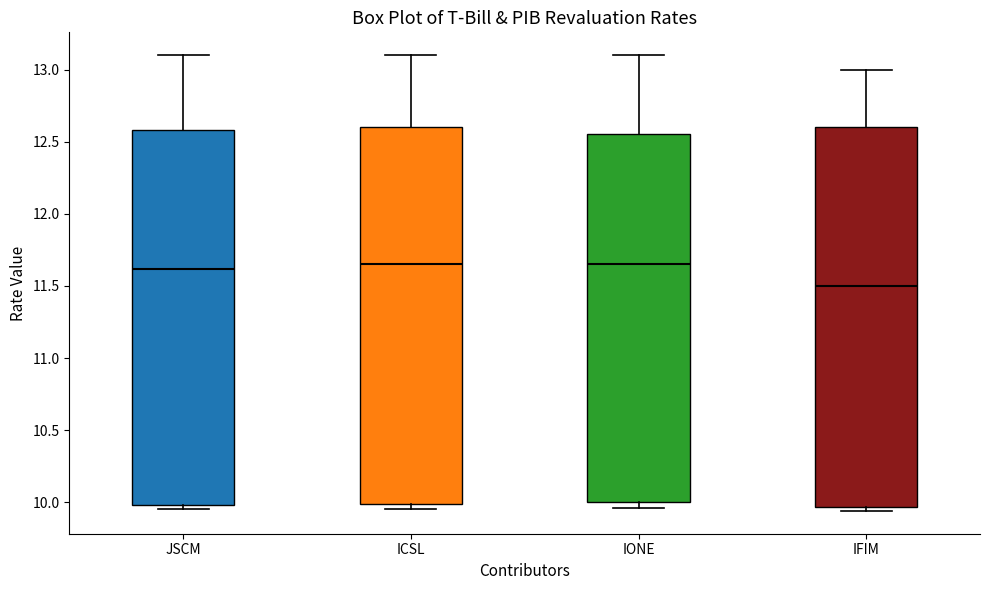

Reading left to right, read every box against the y-axis: the position of its median line, the range the box covers, and the ends of its whiskers. The values are not printed on the chart, so give them approximately, as read against the axis.

JSCM: median 11.60, box 10.00 to 12.60, whiskers 9.95 to 13.10
ICSL: median 11.65, box 10.00 to 12.60, whiskers 9.95 to 13.10
IONE: median 11.65, box 10.00 to 12.55, whiskers 9.95 to 13.10
IFIM: median 11.50, box 9.95 to 12.60, whiskers 9.95 (just below the box's lower edge) to 13.00